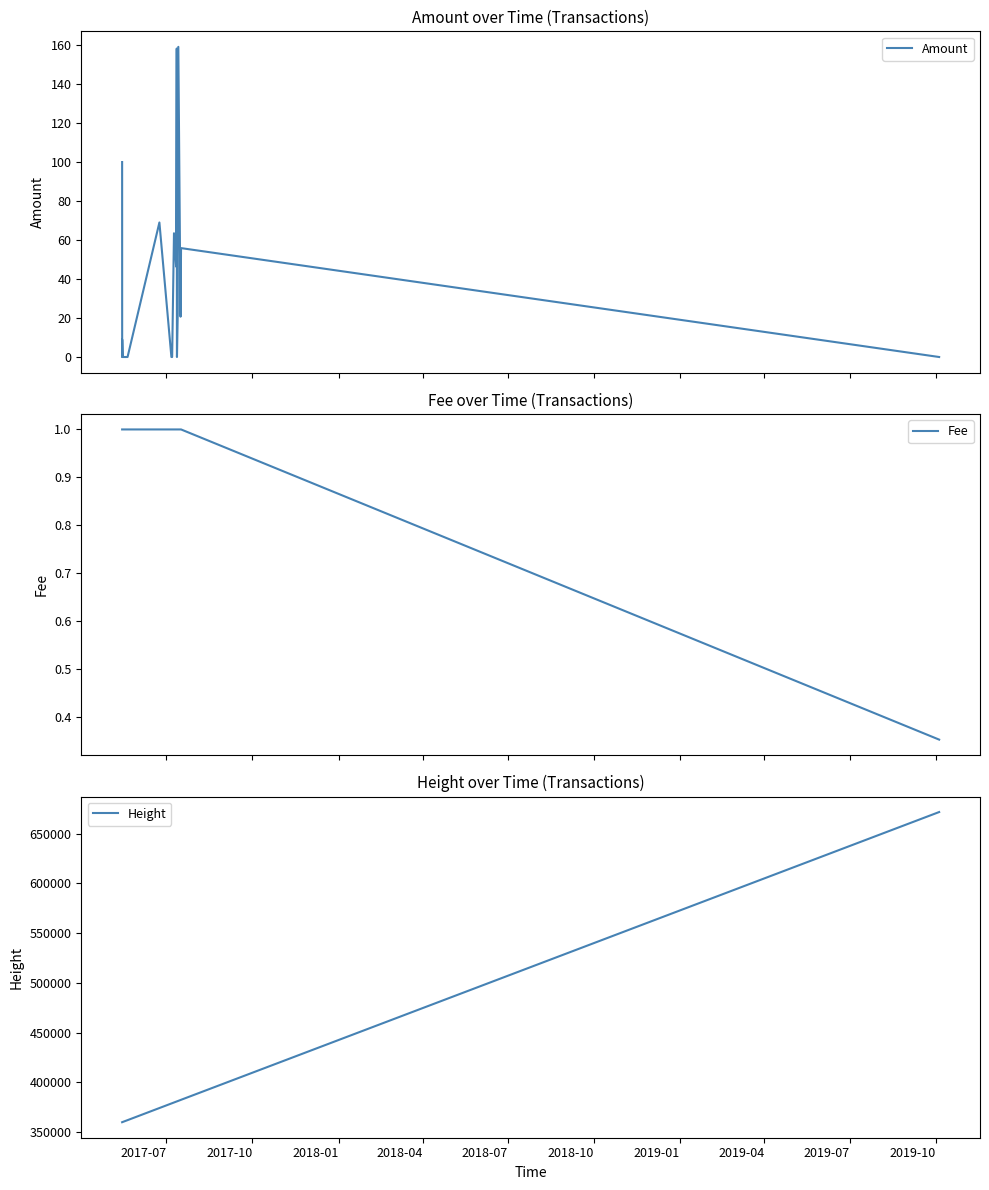

What is the minimum value for Height?

359989